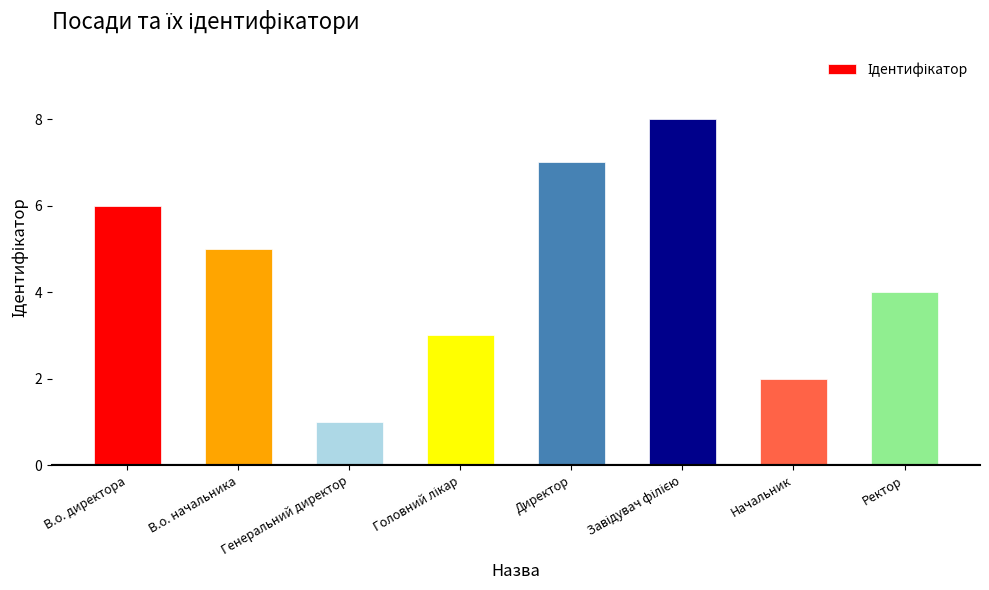

True or false: the data shows 0 at Генеральний директор.

False